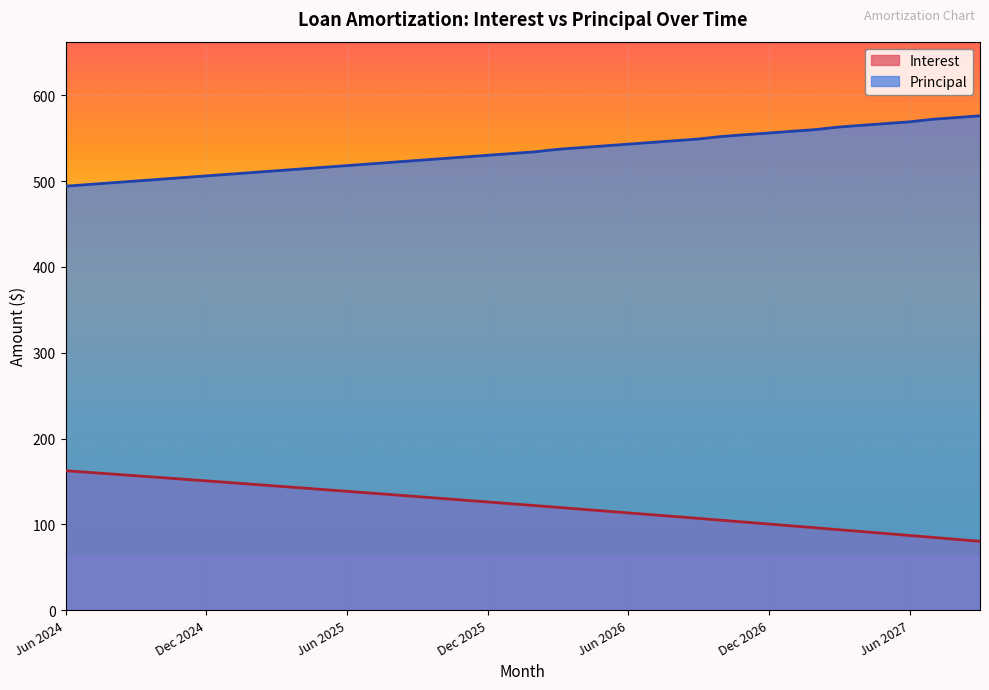

What is the difference between the highest and lowest values at Feb 2027?

464.1